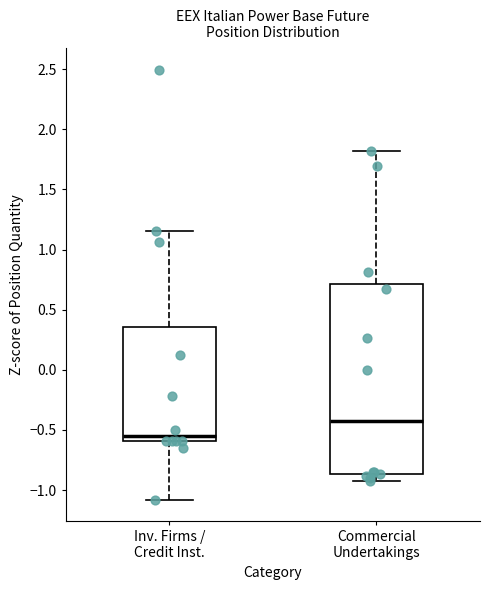

Reading left to right, read every box against the y-axis: the position of its median line, the range the box covers, and the ends of its whiskers. The values are not printed on the chart, so give them approximately, as read against the axis.

Inv. Firms / Credit Inst.: median -0.55, box -0.60 to 0.35, whiskers -1.10 to 1.15
Commercial Undertakings: median -0.45, box -0.85 to 0.70, whiskers -0.90 to 1.80